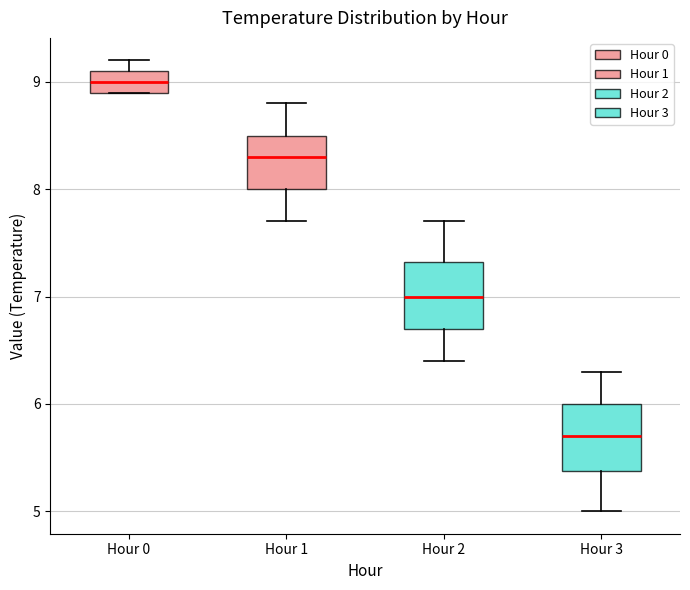

Reading left to right, transcribe this box plot: for each box, give where its median line is, the range the box spans, and where its two whiskers end, as read against the y-axis. The values are not printed on the chart, so give them approximately, as read against the axis.

Hour 0: median 9.0, box 8.9 to 9.1, whiskers 8.9 to 9.2
Hour 1: median 8.3, box 8.0 to 8.5, whiskers 7.7 to 8.8
Hour 2: median 7.0, box 6.7 to 7.3, whiskers 6.4 to 7.7
Hour 3: median 5.7, box 5.4 to 6.0, whiskers 5.0 to 6.3